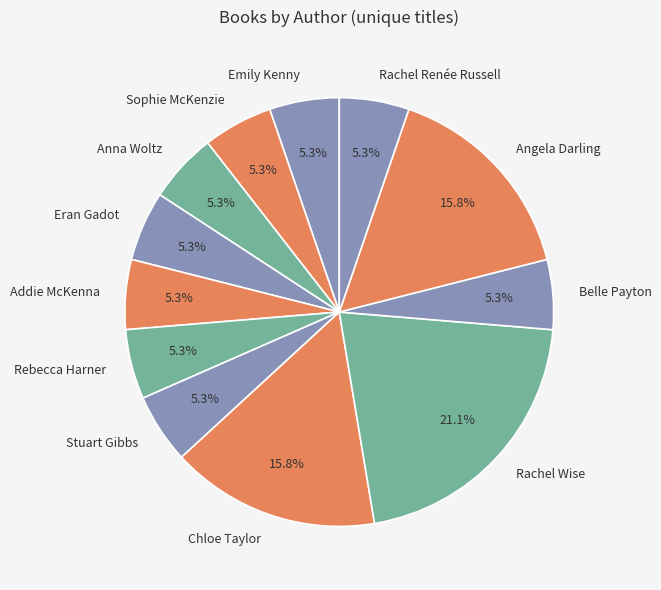

To the nearest percent, what is the average slice percentage?

8%